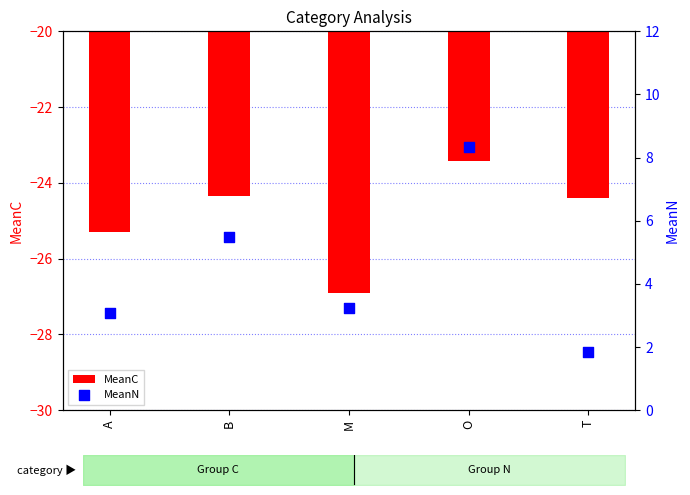

Which series reaches the minimum Y coordinate?

MeanC